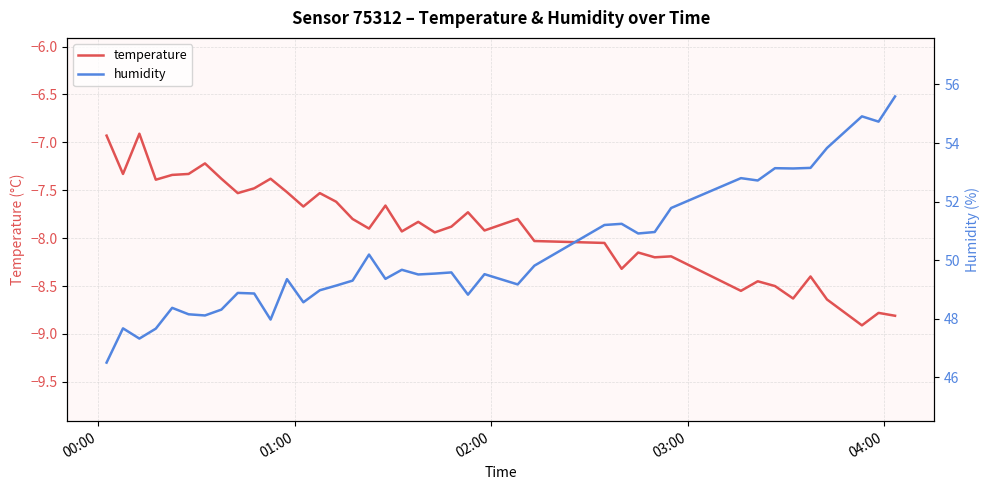

Which series has the largest total across all categories?

humidity